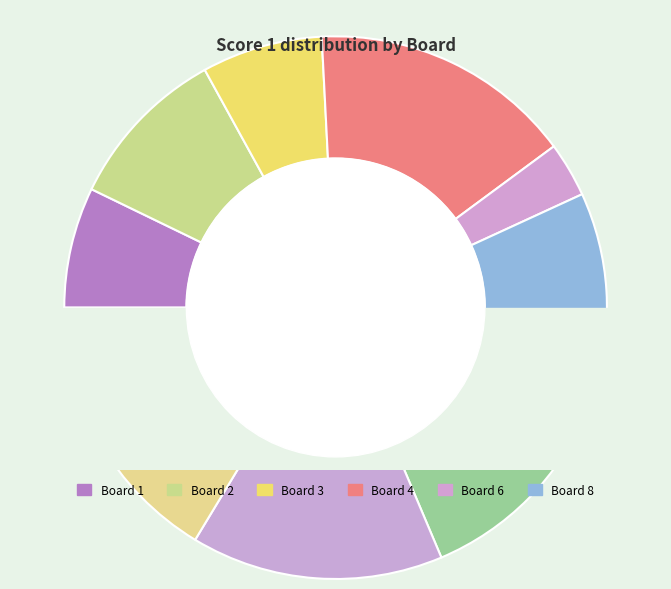

What is the change in value from 4 to 9?

-22